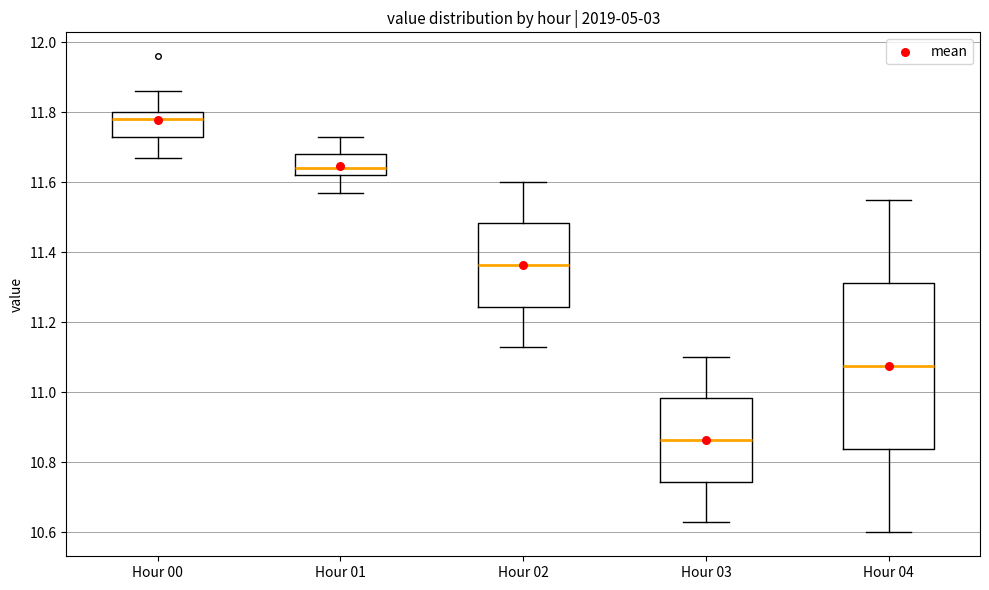

Where does the upper whisker of the box for Hour 00 end on the y-axis? The values are not printed on the chart, so give them approximately, as read against the axis.

11.86